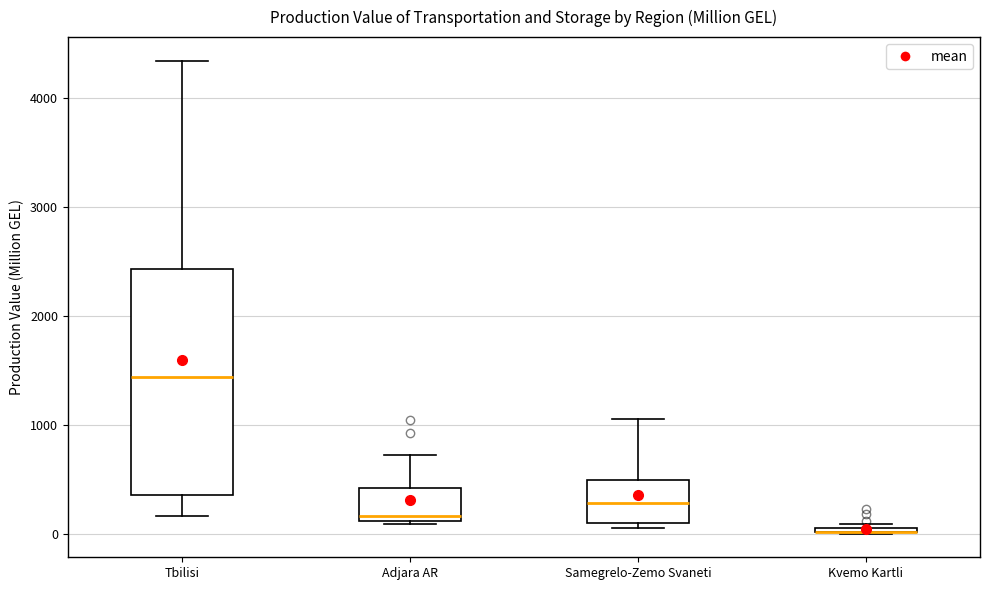

Which box is the tallest, from its lower edge to its upper edge?

Tbilisi